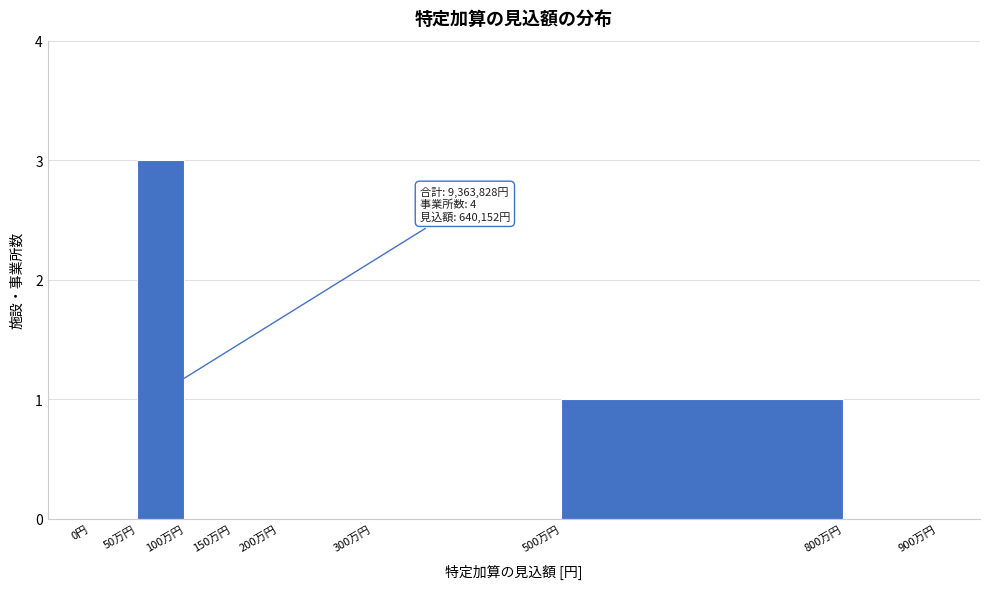

Reading left to right, what are all the values shown in this chart?

0円=0	50万円=3	100万円=0	150万円=0	200万円=0	300万円=0	500万円=1	800万円=0